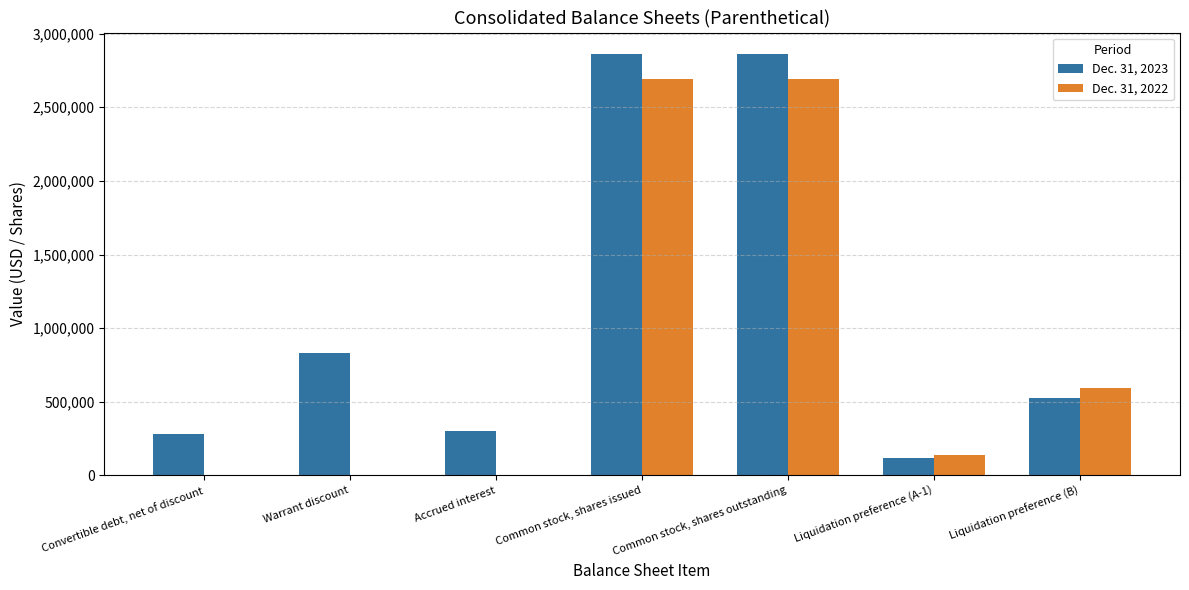

Which series has the largest total across all categories?

Dec. 31, 2023